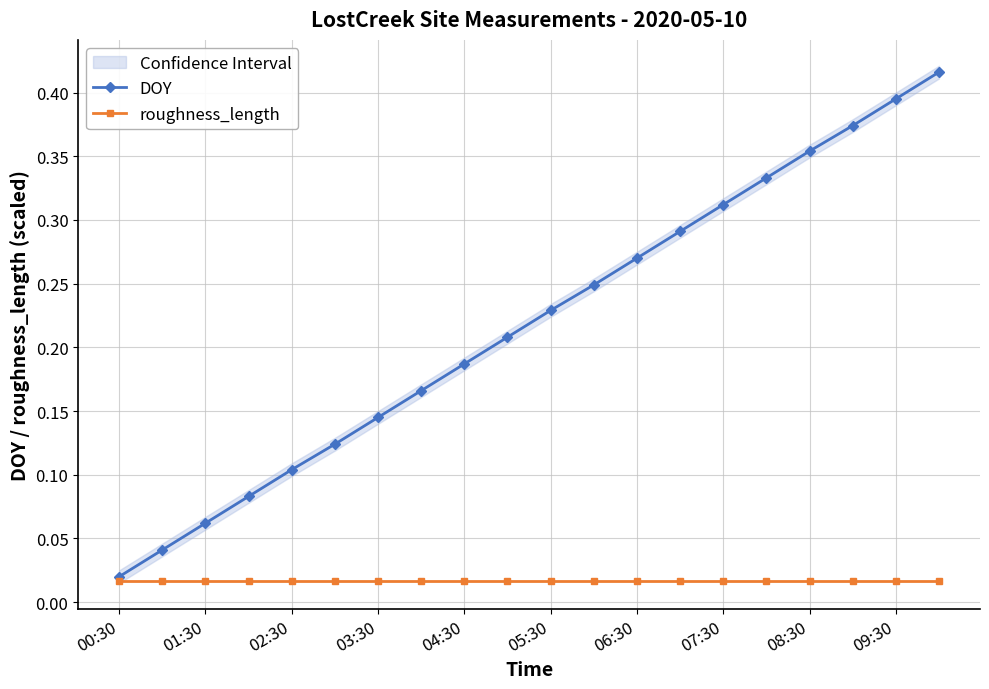

The value of DOY at 03:30 is 0.2. True or false?

False